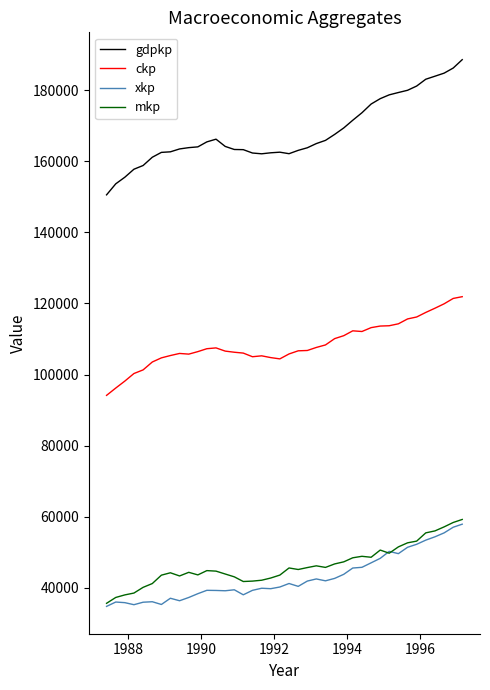

Which series has the largest total across all categories?

gdpkp